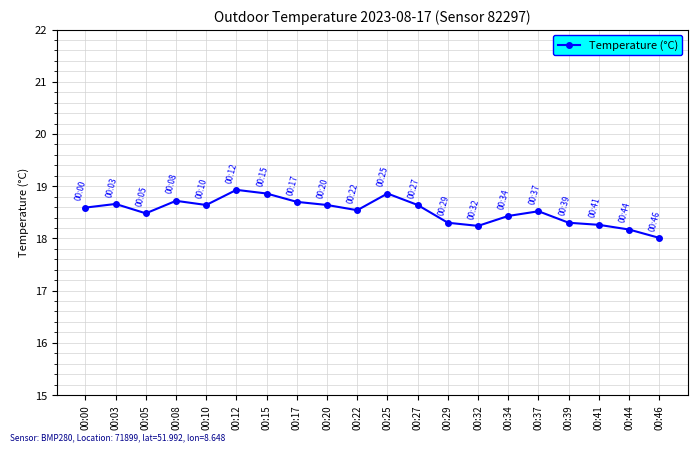

Is it true that the value at 00:12 is 5.4?

False